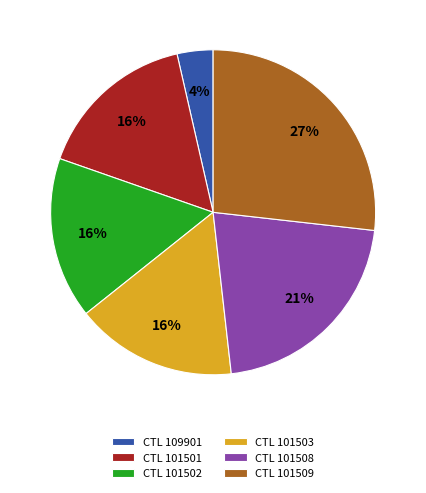

The CTL 101503 slice represents 16% of the pie. True or false?

True